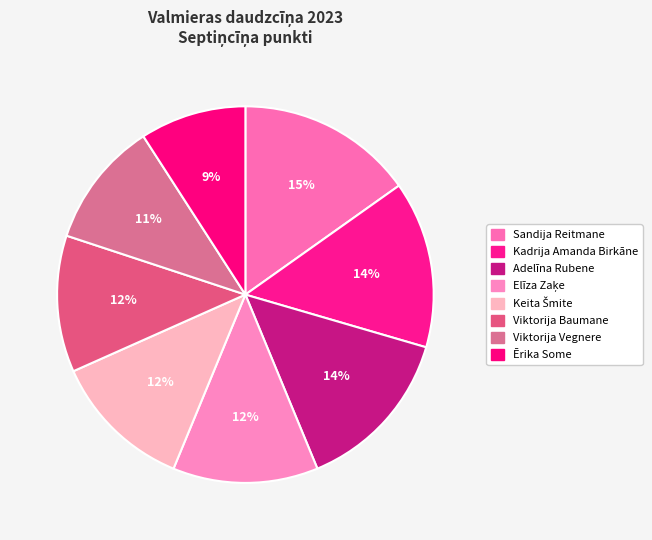

What is the total percentage of Viktorija Baumane and Elīza Zaķe?

24.2%